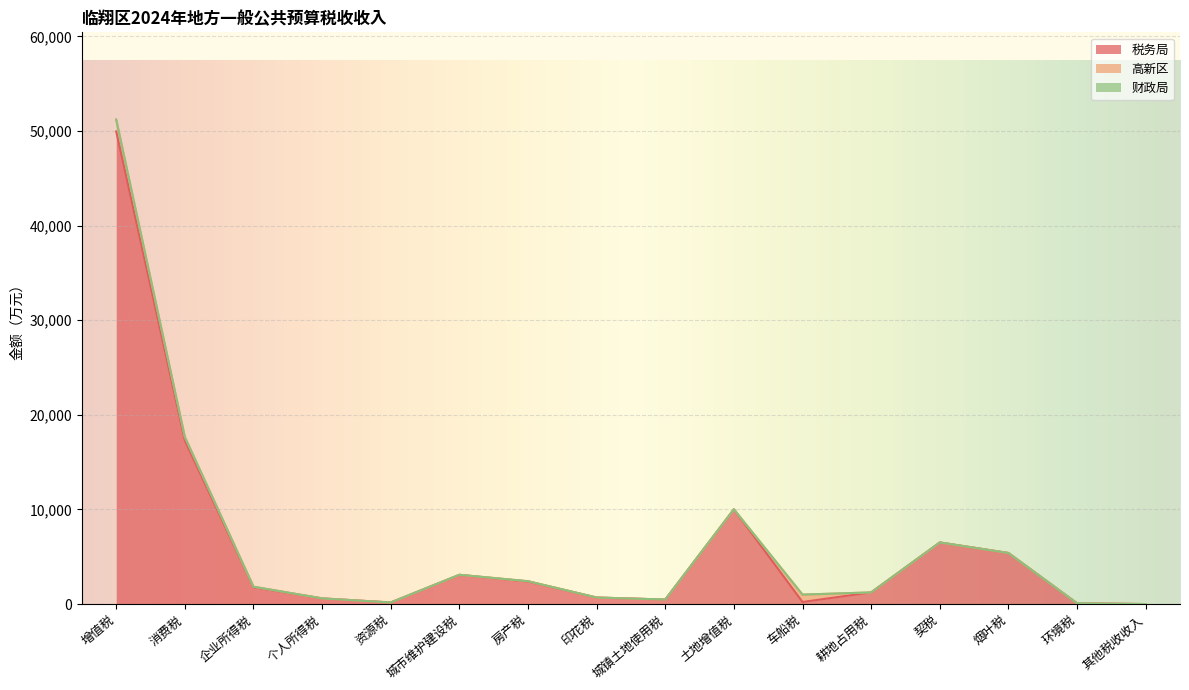

How many data points in 税务局 are above 1784?

7